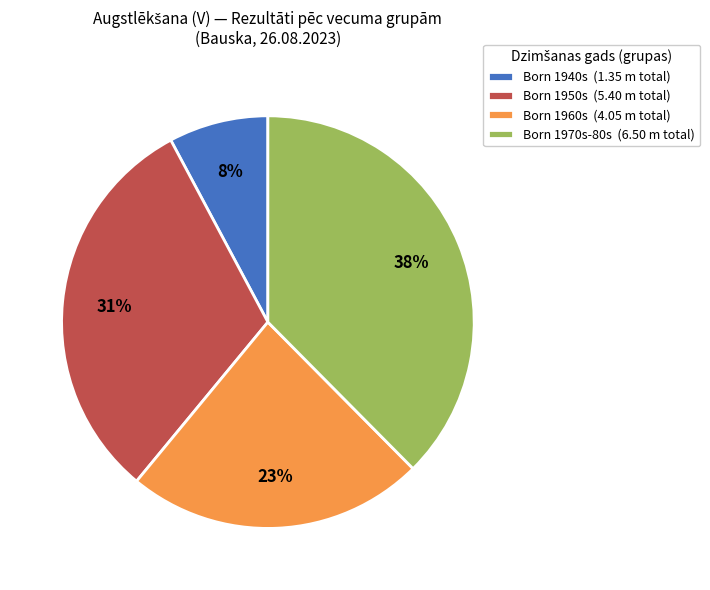

The Born 1940s (1.35 m total) slice represents 1% of the pie. True or false?

False